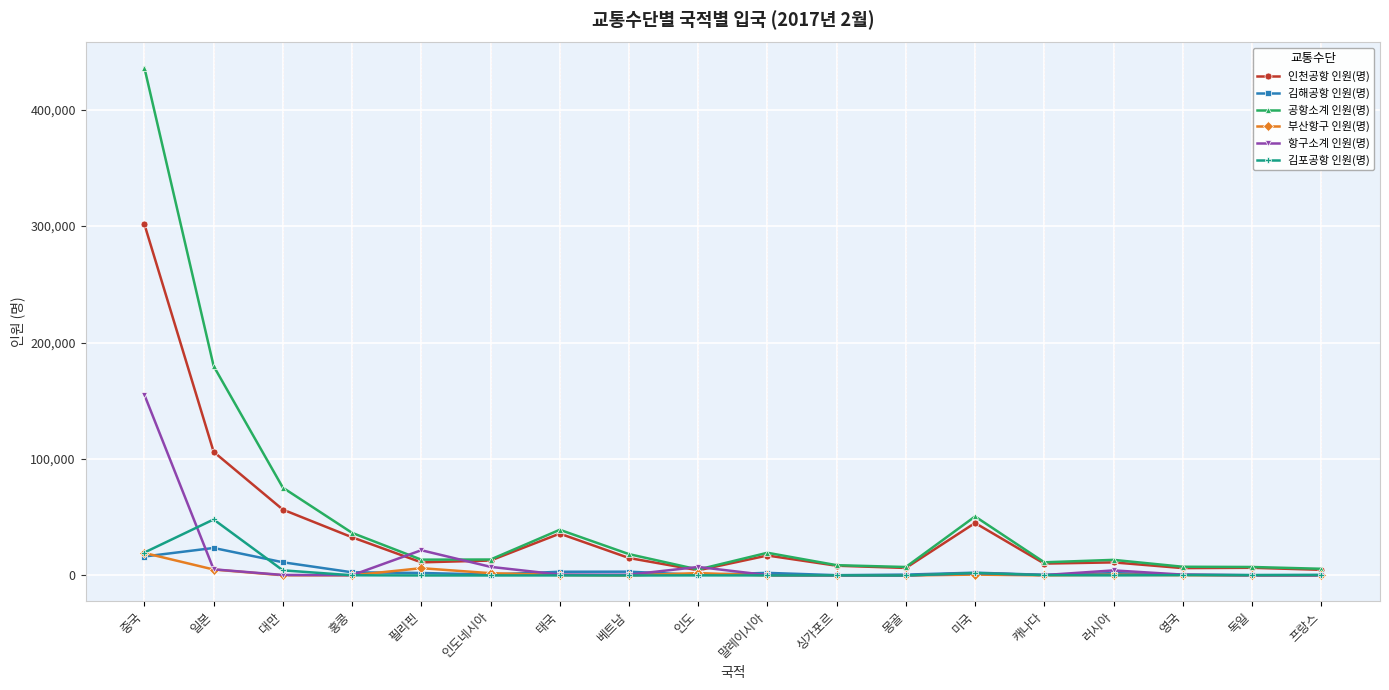

What is the difference between the 부산항구 인원(명) values at 프랑스 and 태국?

392